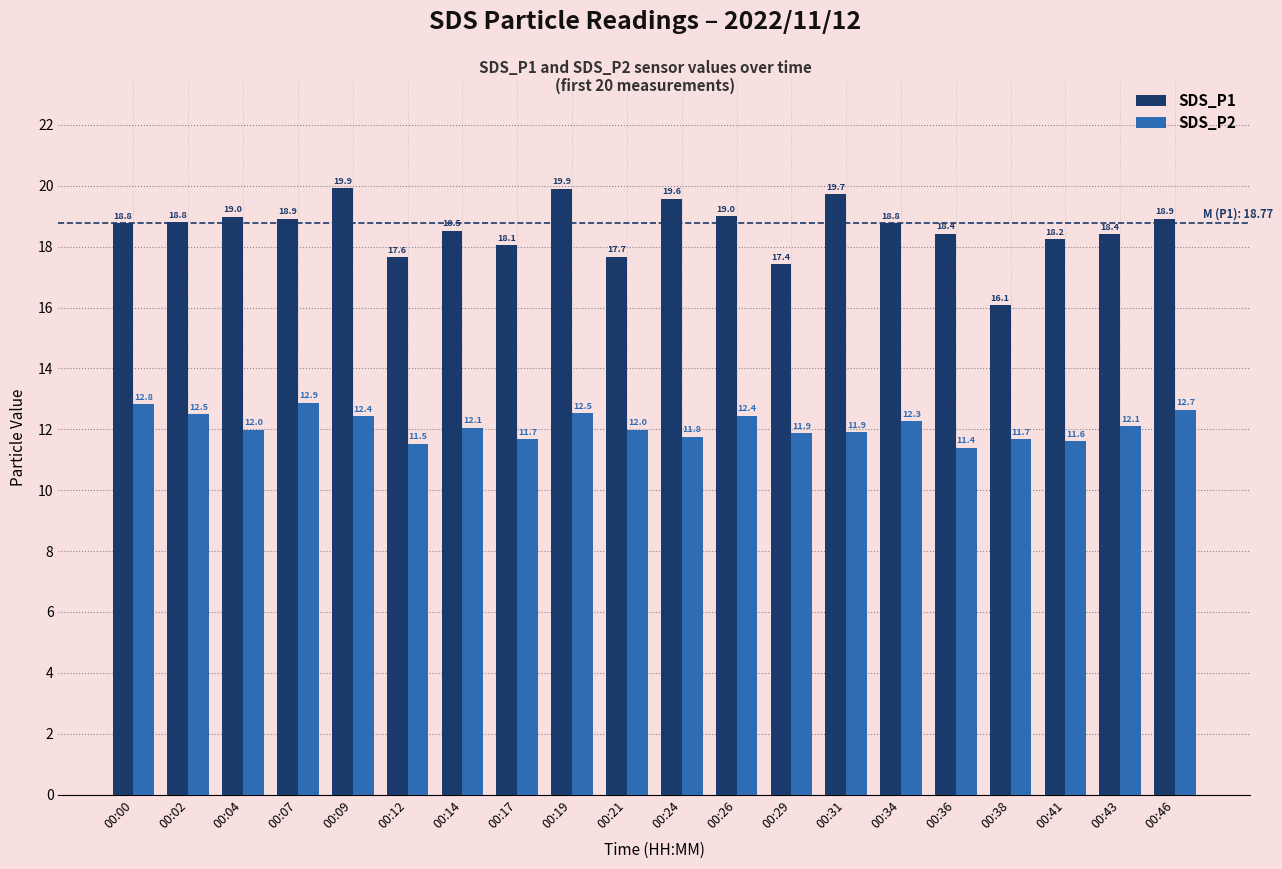

Which category has the lowest value in the SDS_P1 series?

00:38